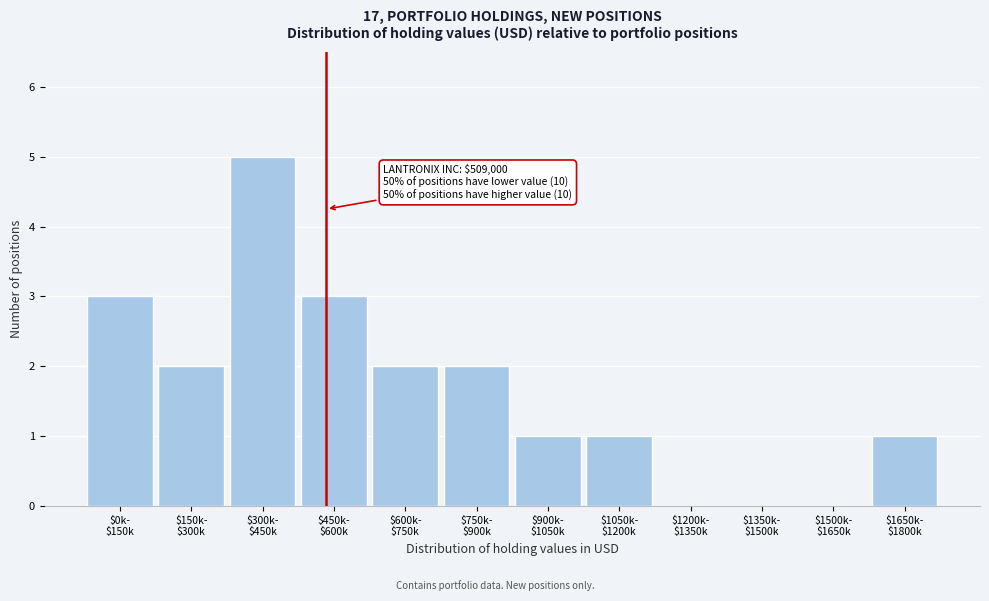

What is the greatest value displayed?

5